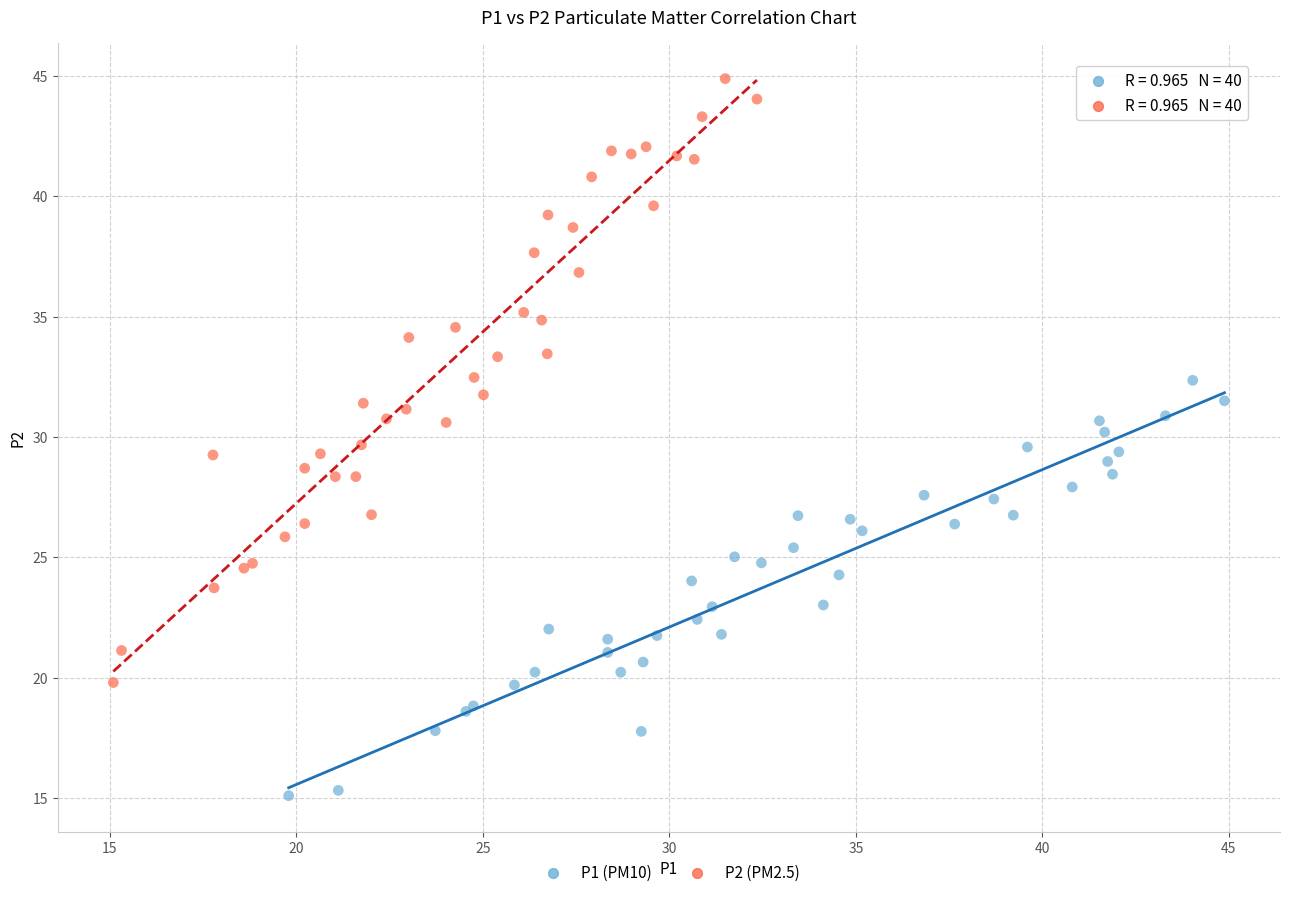

Which series contains the lowest Y value?

P1 (PM10)